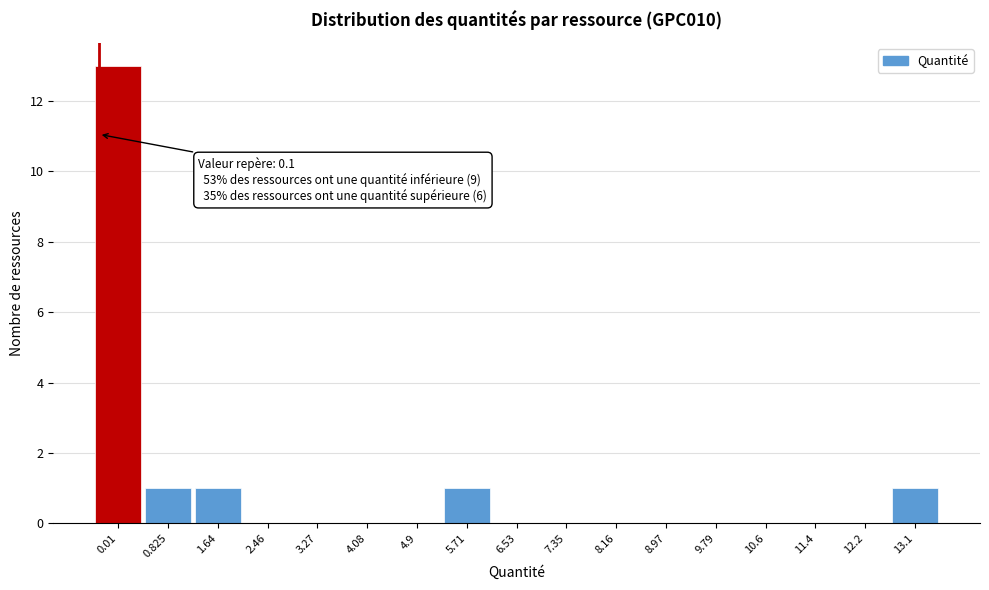

Reading left to right, what are all the values shown in this chart?

0.01=13	0.825=1	1.64=1	2.46=0	3.27=0	4.08=0	4.9=0	5.71=1	6.53=0	7.35=0	8.16=0	8.97=0	9.79=0	10.6=0	11.4=0	12.2=0	13.1=1